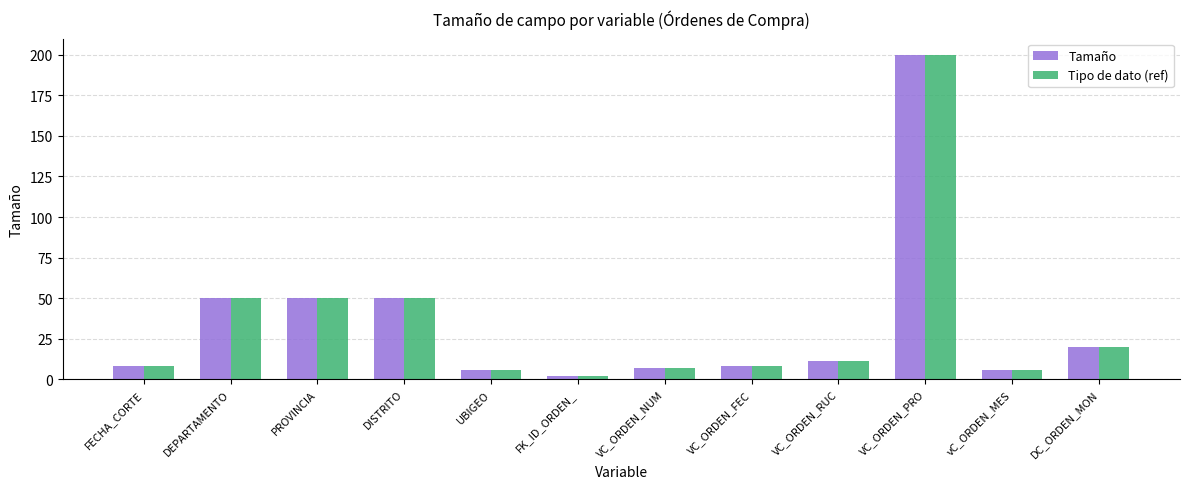

Is it true that Tipo de dato (ref) equals 8 at VC_ORDEN_FEC?

True